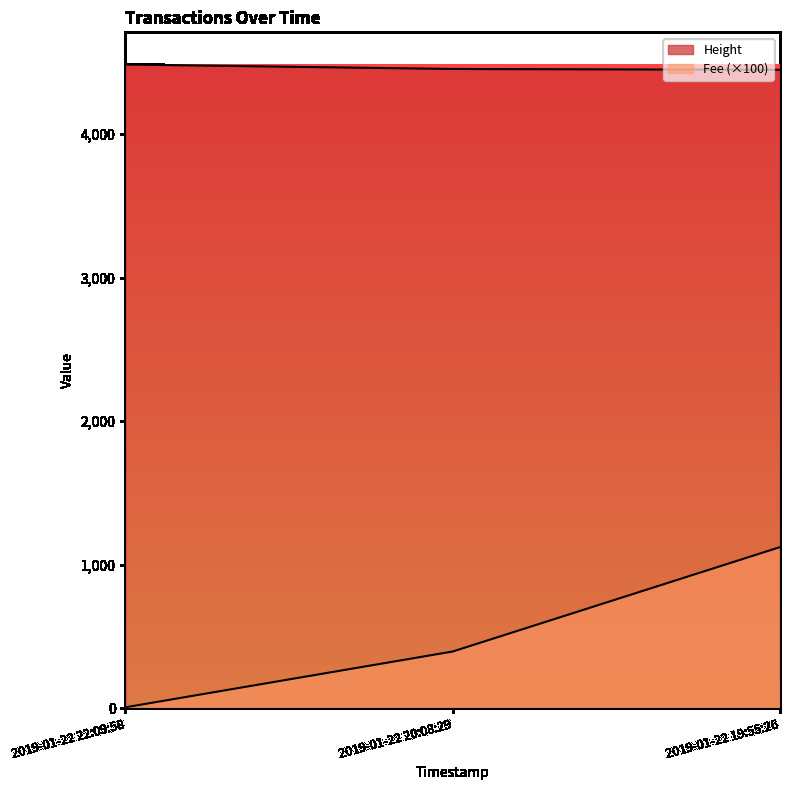

What is the lowest value of the Height series?

4449.0